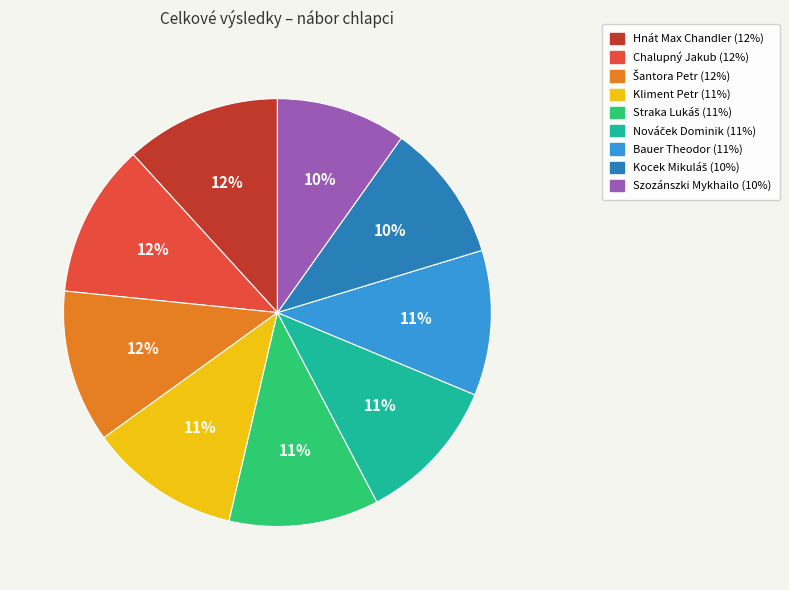

To the nearest percent, what is the difference between the largest and smallest slice percentages?

2%